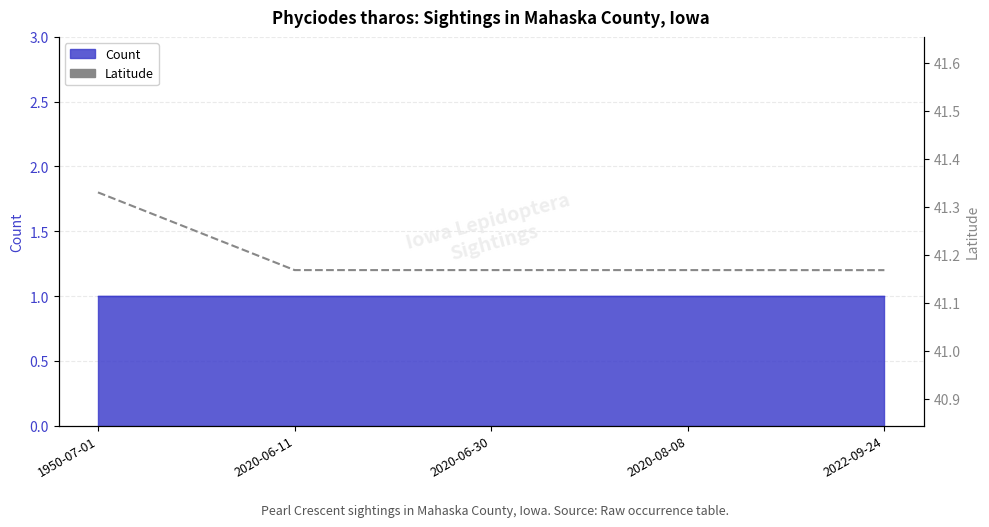

What is the ratio of the value at 2022-09-24 to the value at 1950-07-01?

1.0